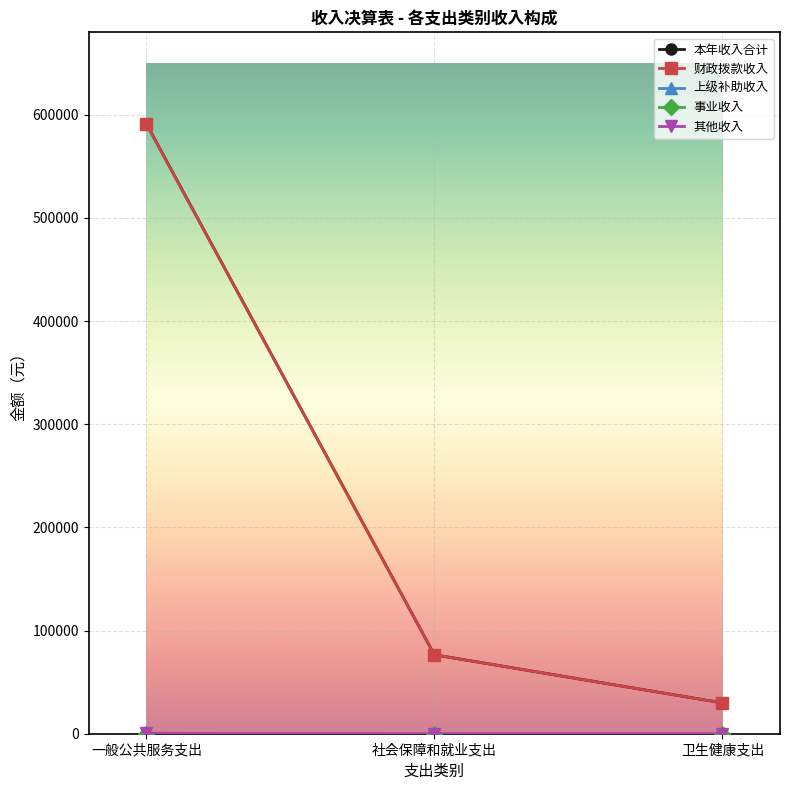

Is this an area chart (filled region under the line)?

No